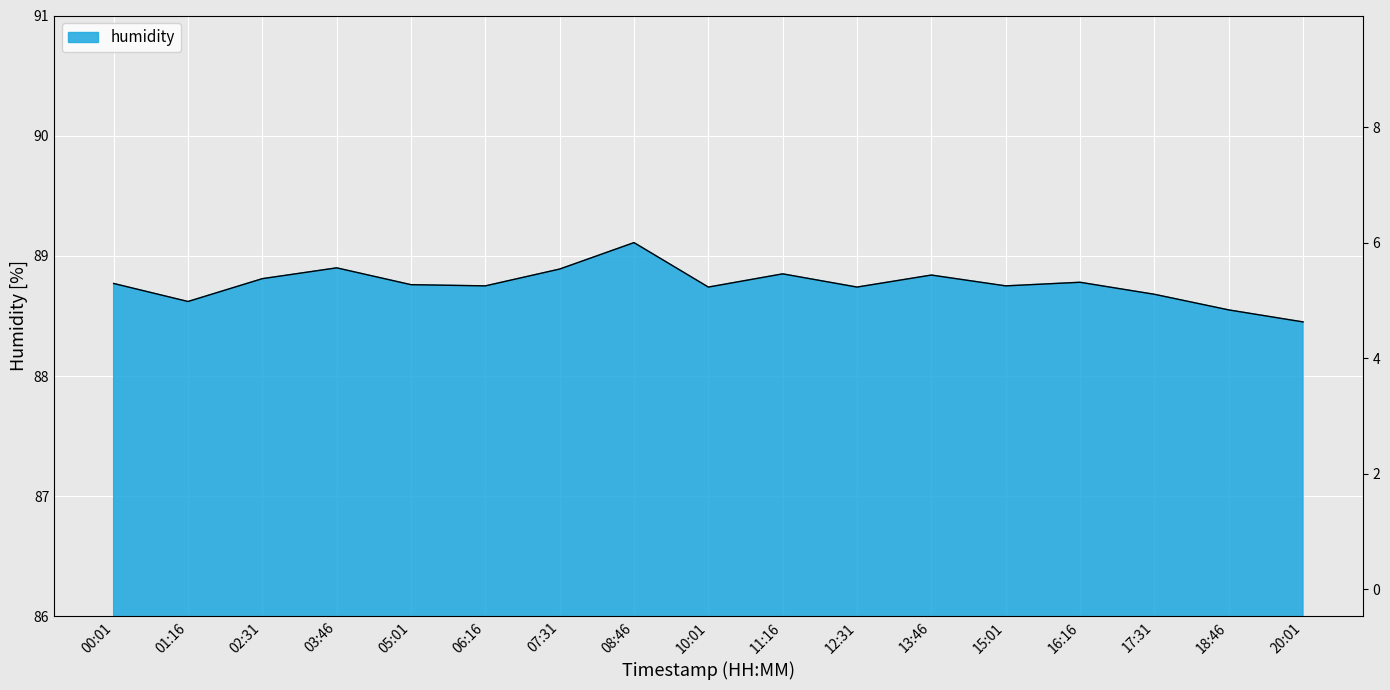

Which label corresponds to the smallest value in the chart?

20:01